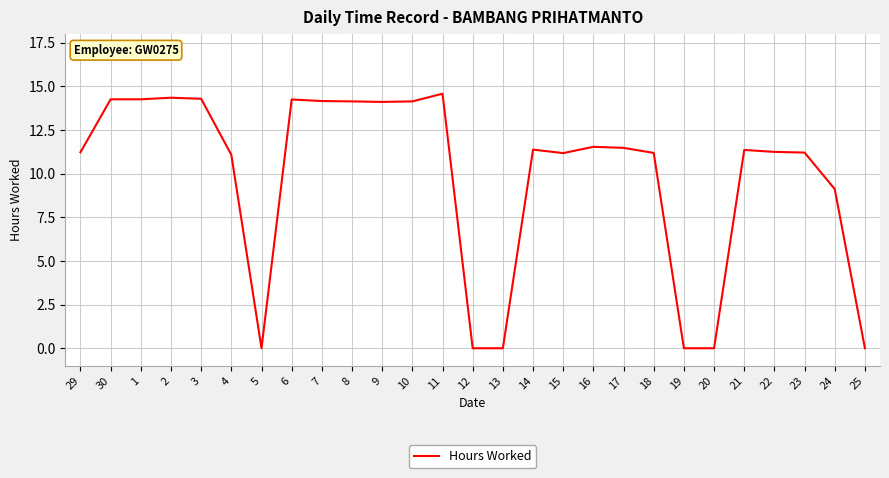

How many lines are shown in the chart?

1